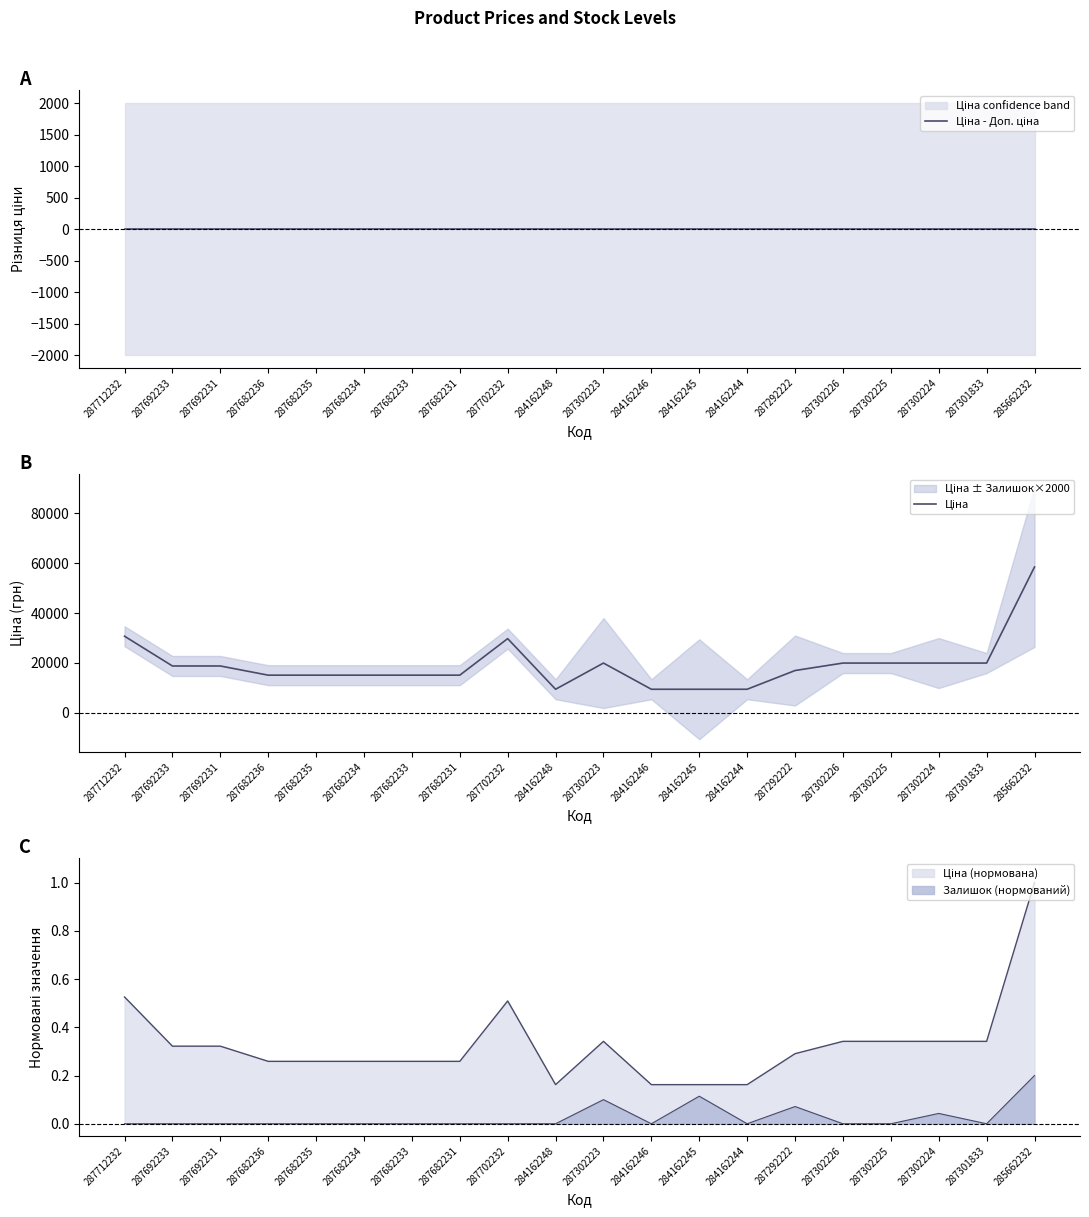

How many lines are shown in the chart?

2